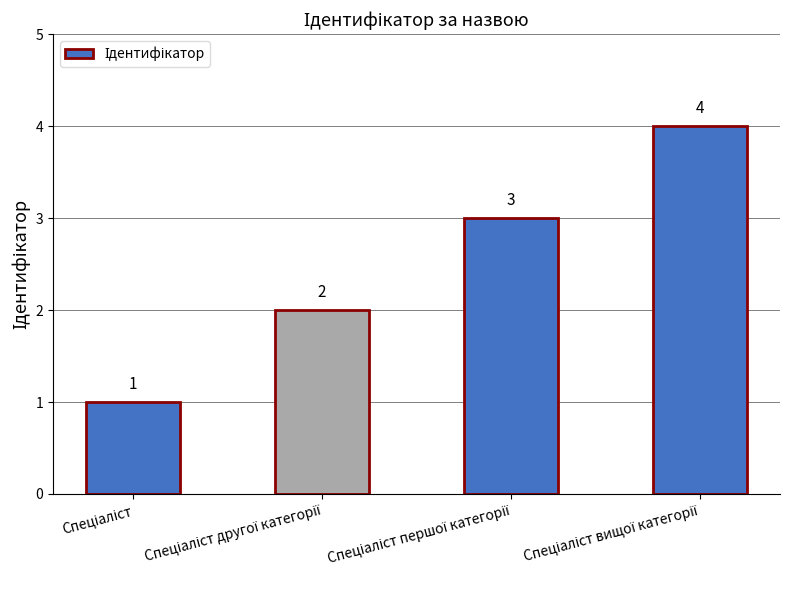

What is the greatest value displayed?

4